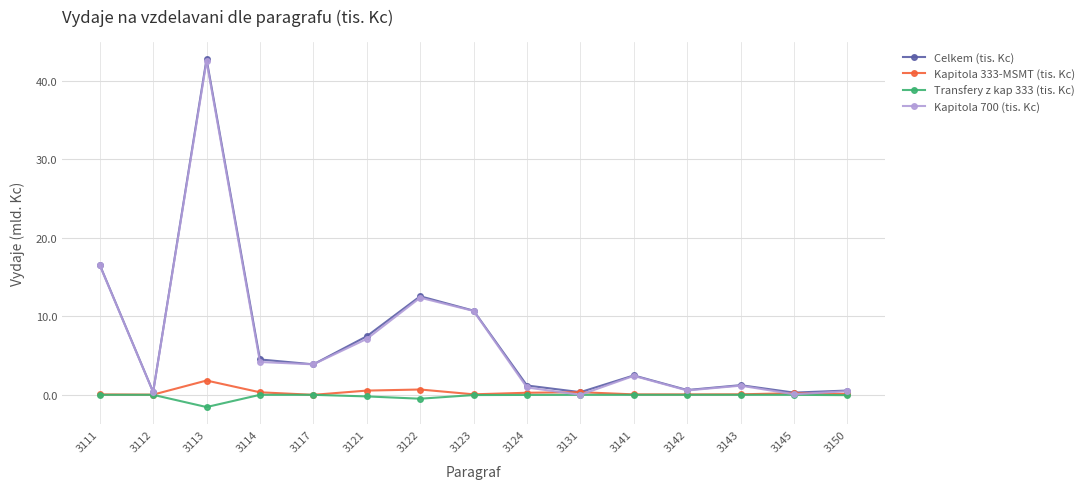

What is the difference between the second highest and second lowest values in the Kapitola 333-MSMT (tis. Kc) series?

0.7